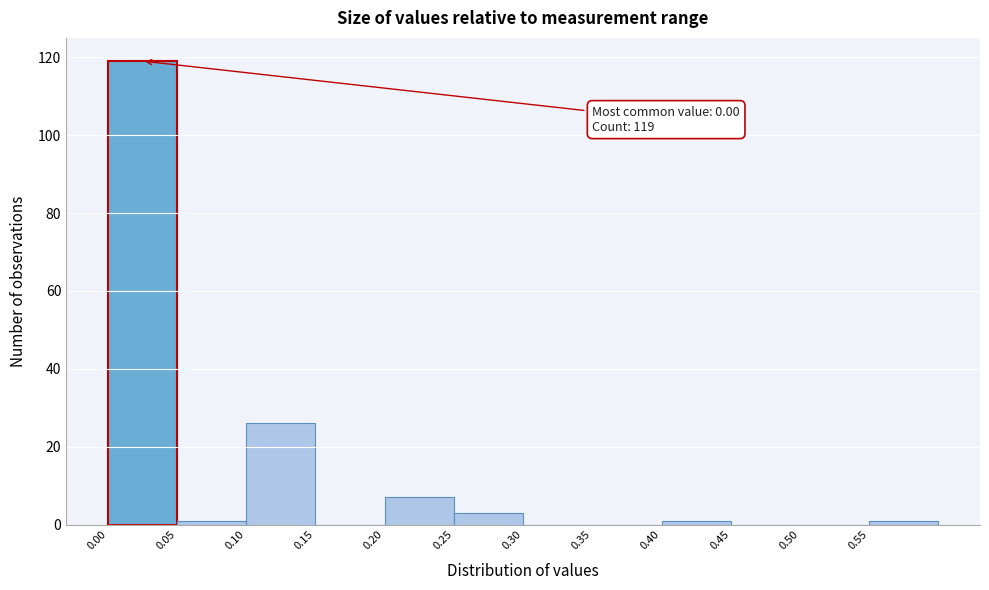

Over which range of the x-axis is the bar tallest?

0.00 to 0.05